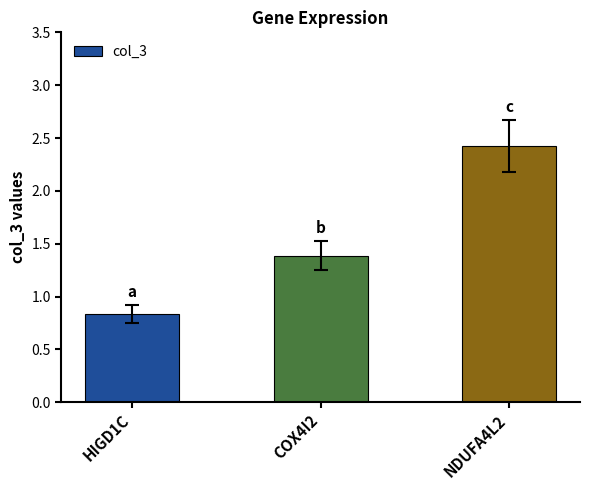

Rank the categories by value from lowest to highest.

HIGD1C, COX4I2, NDUFA4L2